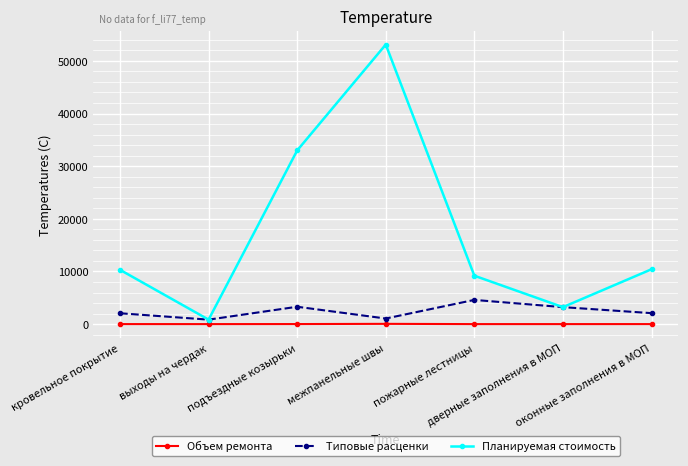

True or false: Планируемая стоимость has more than 0 points higher than both neighbors.

True